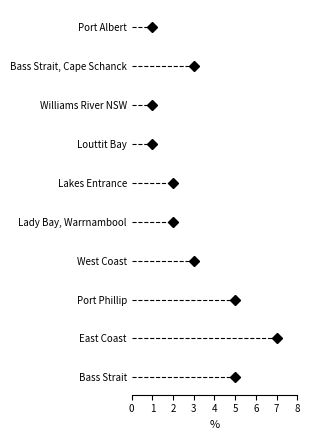

True or false: the data shows 0 at Lakes Entrance.

False